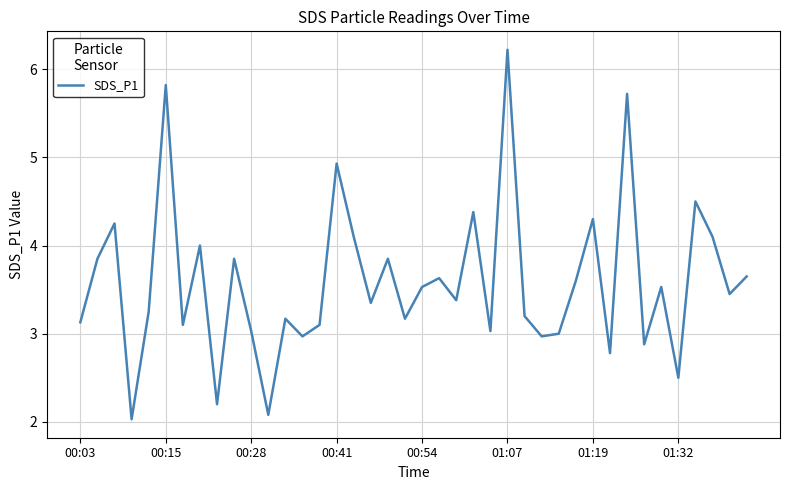

What is the difference between the second highest and minimum values?

3.8